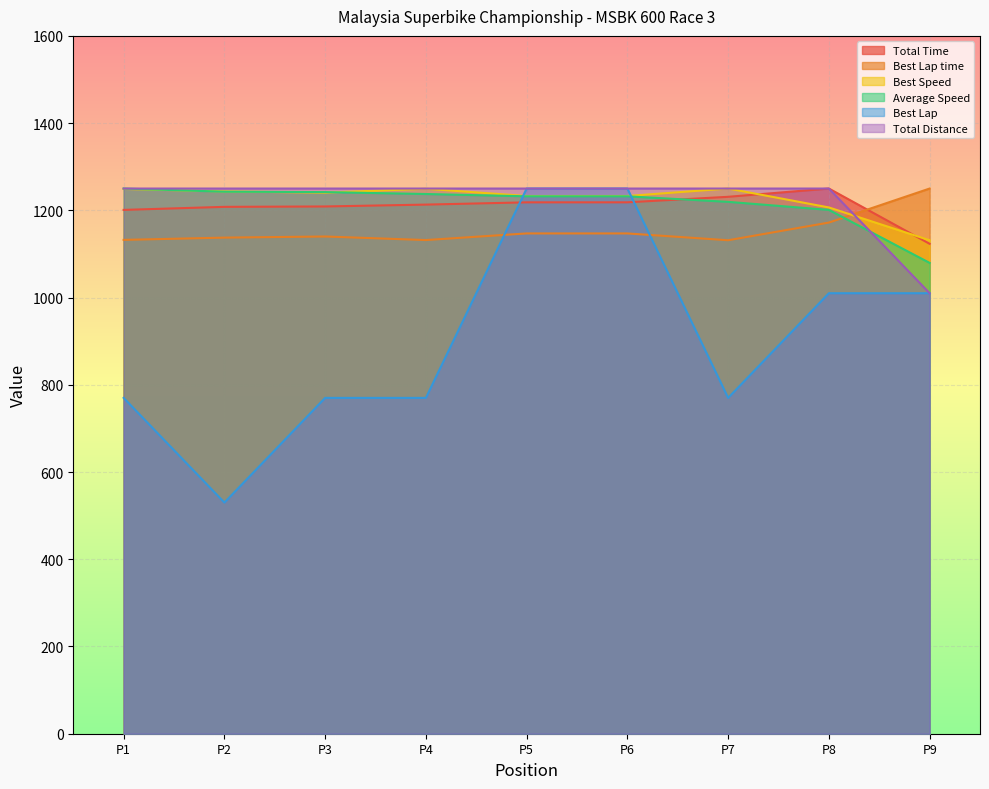

True or false: Best Speed has a value of 692.4 at P1.

False